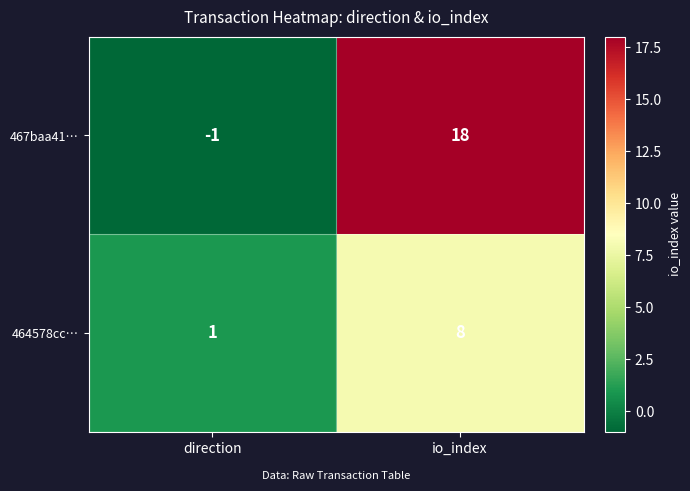

Which series has the largest range (max minus min)?

467baa41…